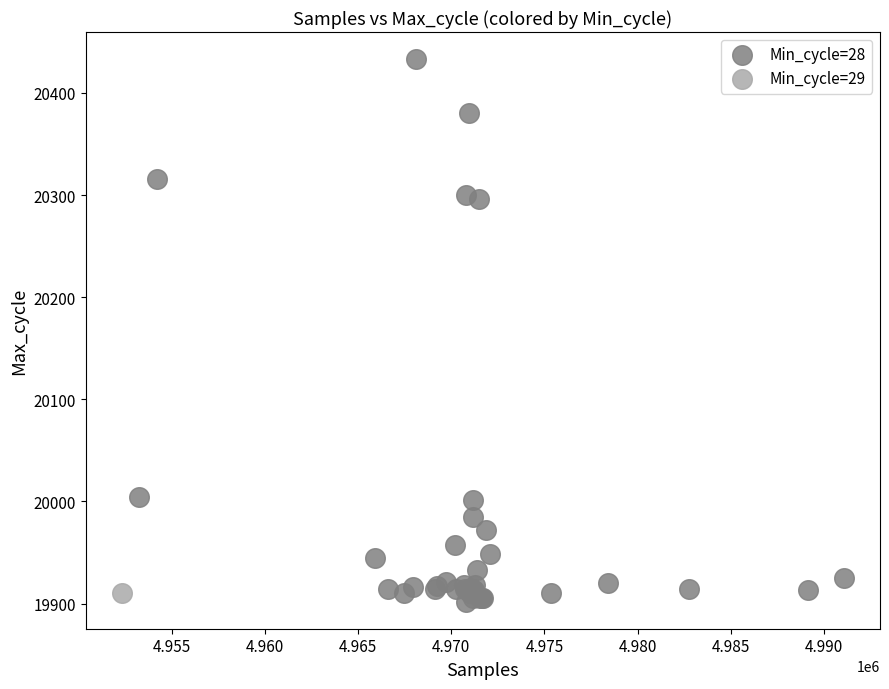

What are all the series names shown in the legend?

Min_cycle=28, Min_cycle=29